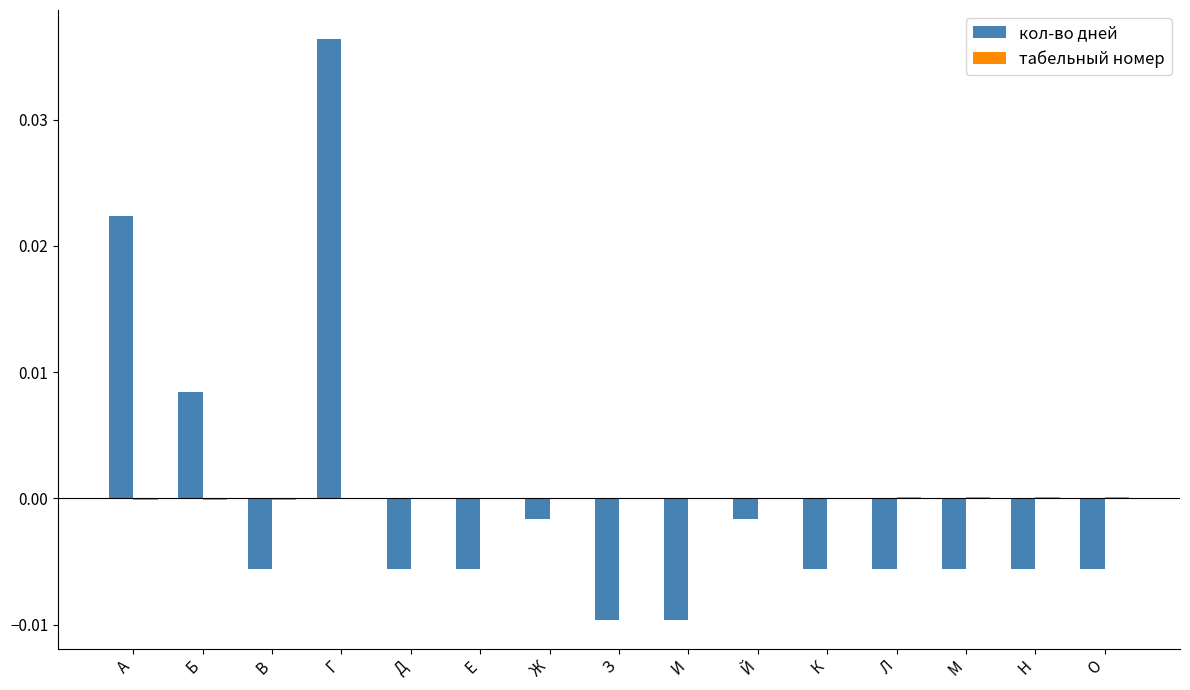

Which category has the highest value in the кол-во дней series?

Г